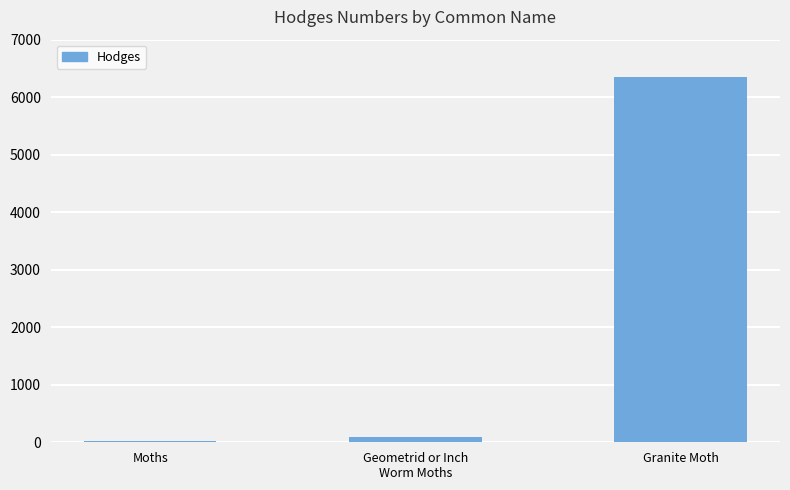

Is it true that the value at Granite Moth is 6352.0?

True